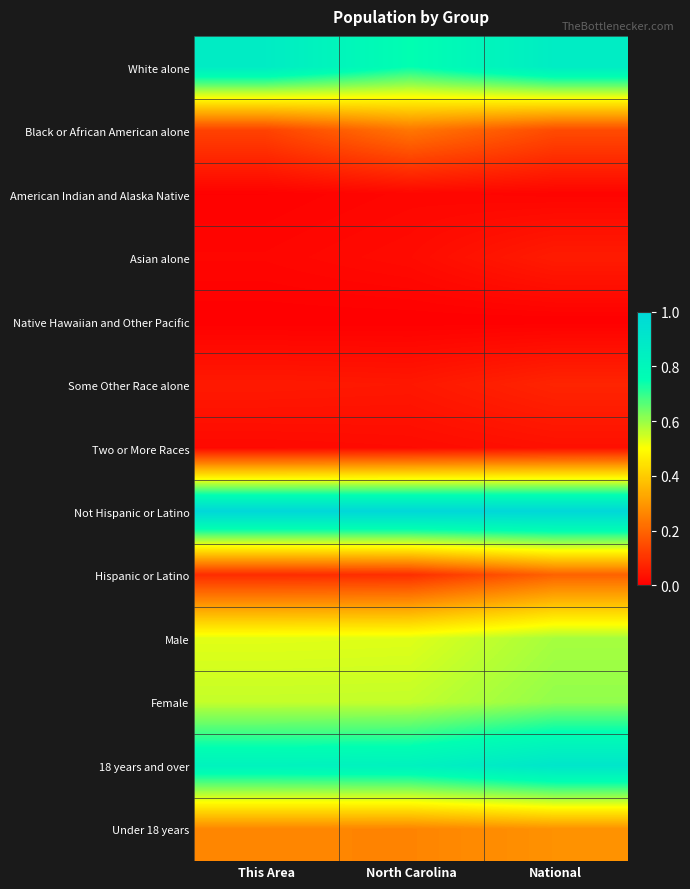

Count the number of data series in this chart.

13